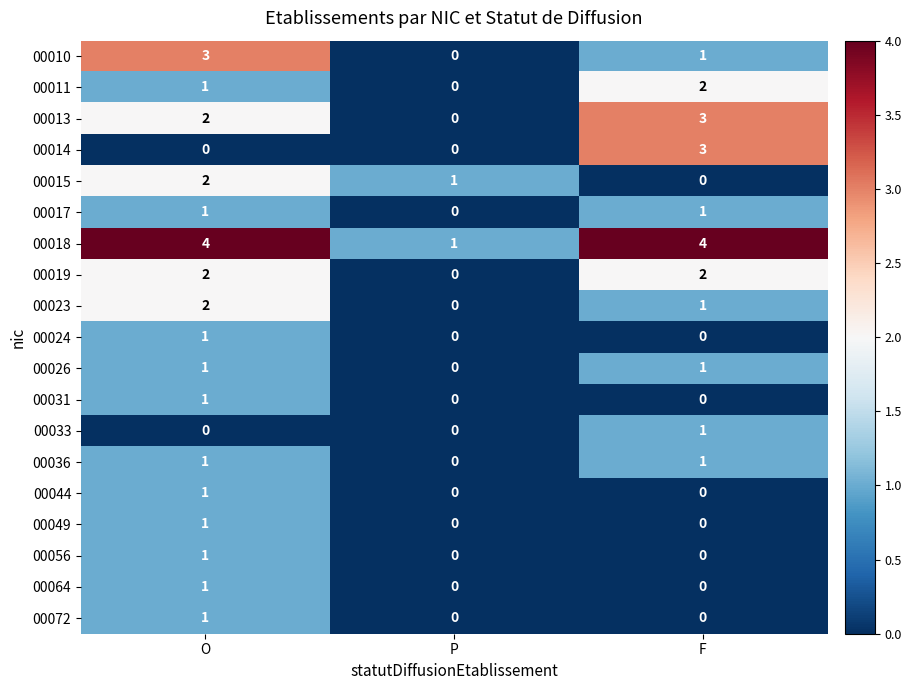

What is the difference between the second highest and minimum values in the 00018 series?

3